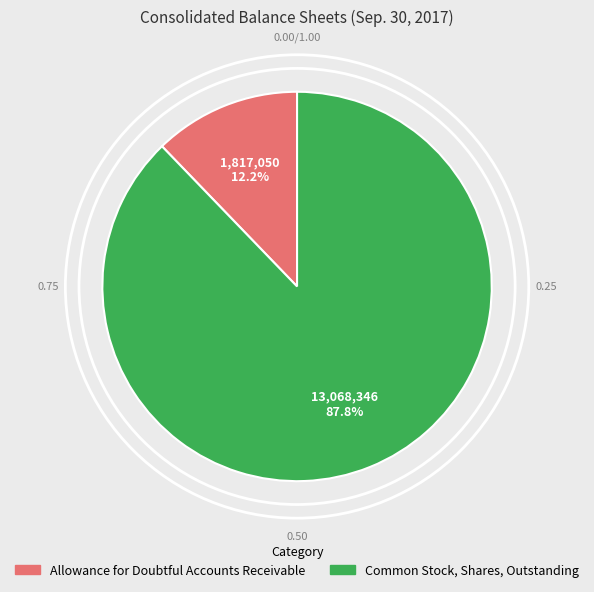

To the nearest percent, what percentage of the pie is Allowance for Doubtful Accounts Receivable?

12%